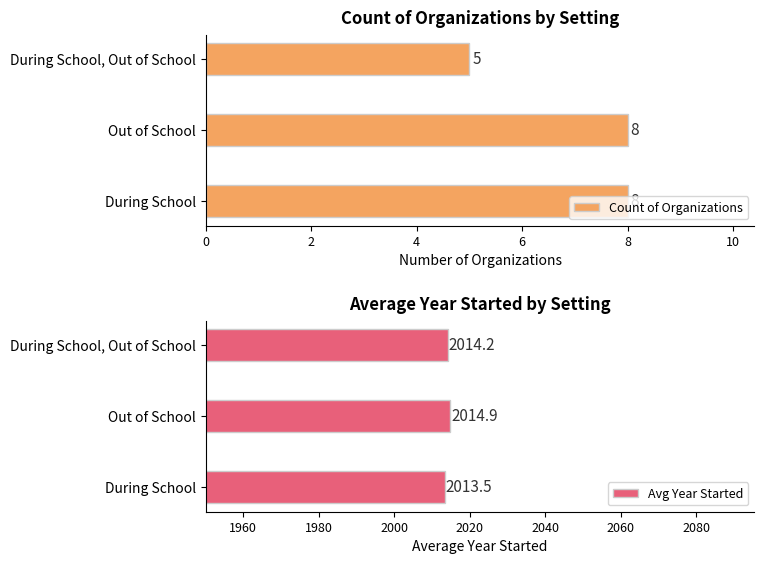

Reading left to right, transcribe all the data shown in this chart.

Count of Organizations: 8.0	8.0	5.0
Avg Year Started: 2013.5	2014.9	2014.2